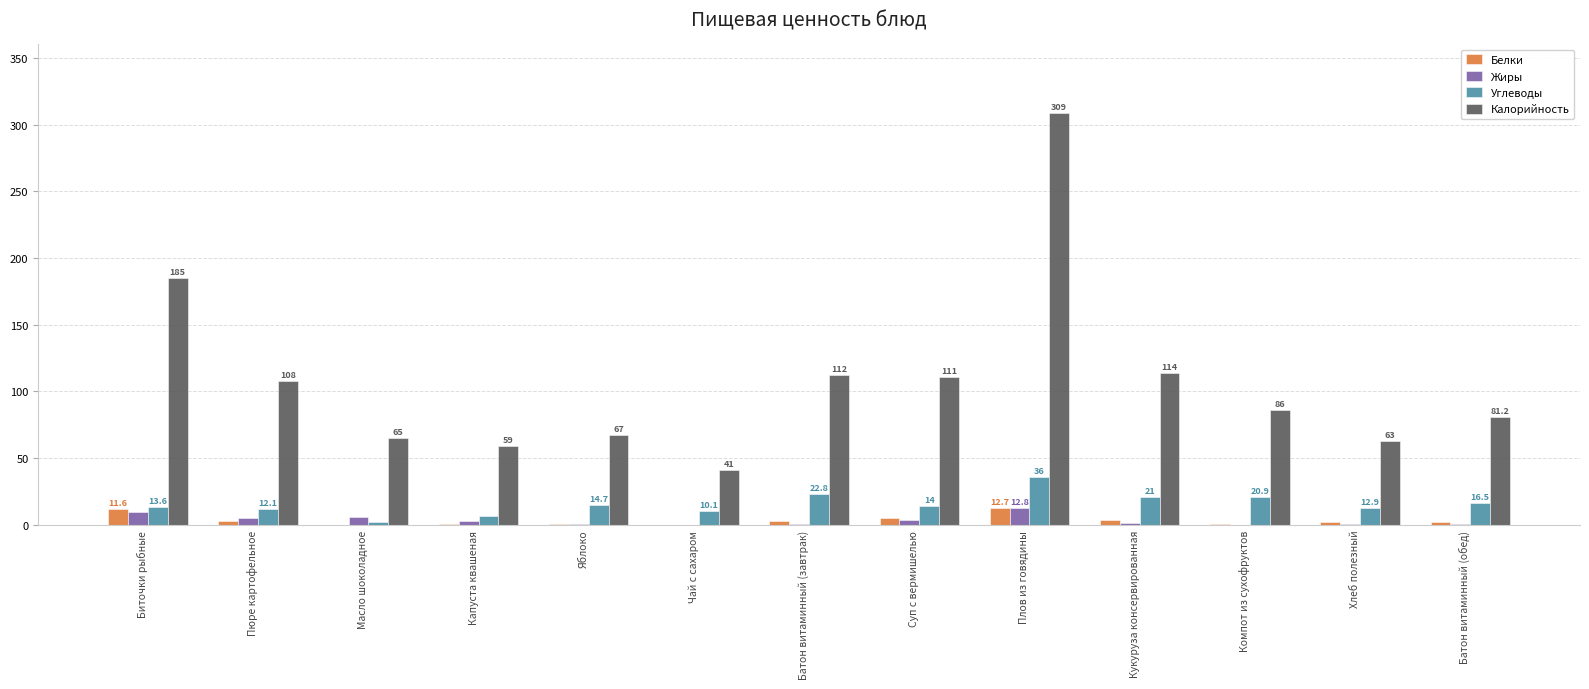

What is the maximum value shown in the chart?

309.0